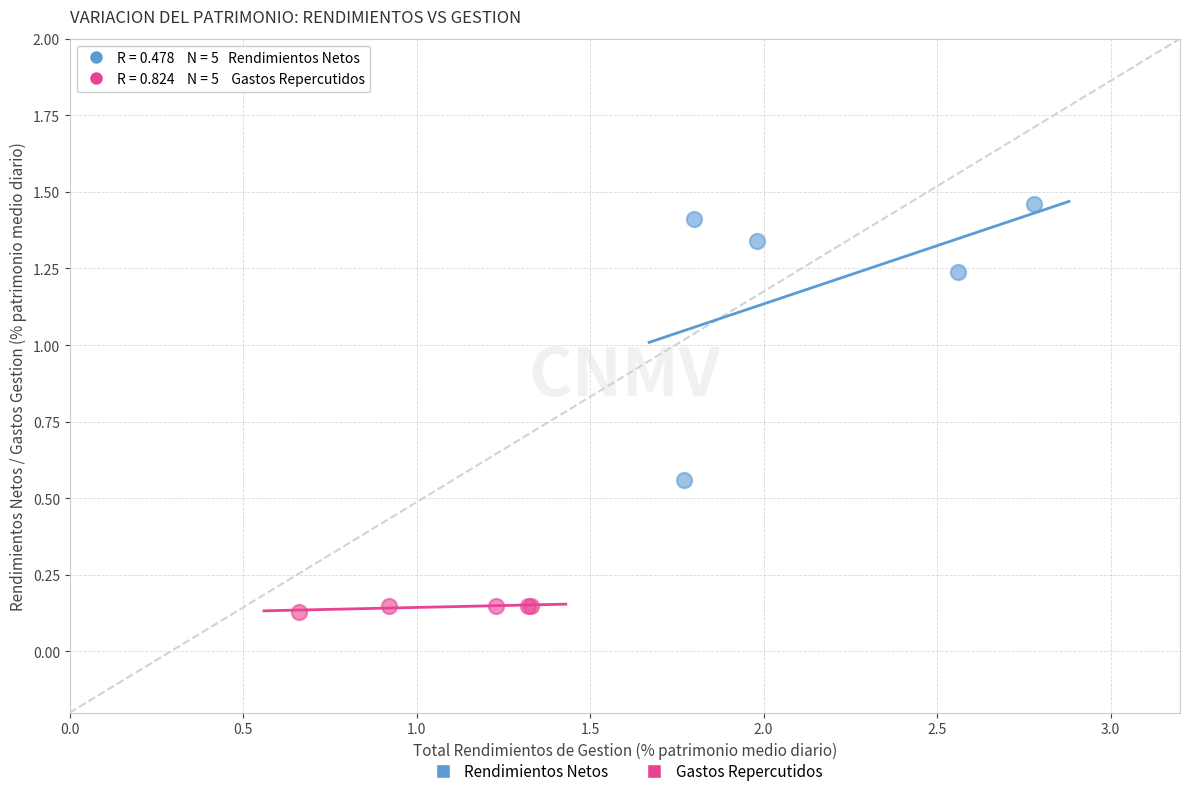

Which series contains the highest Y value?

Rendimientos Netos